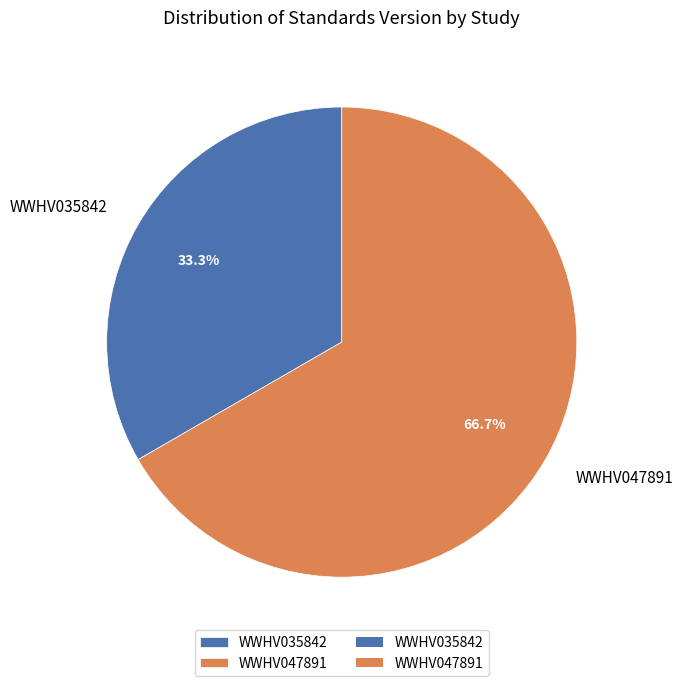

Which category has the smallest portion of the pie?

WWHV035842